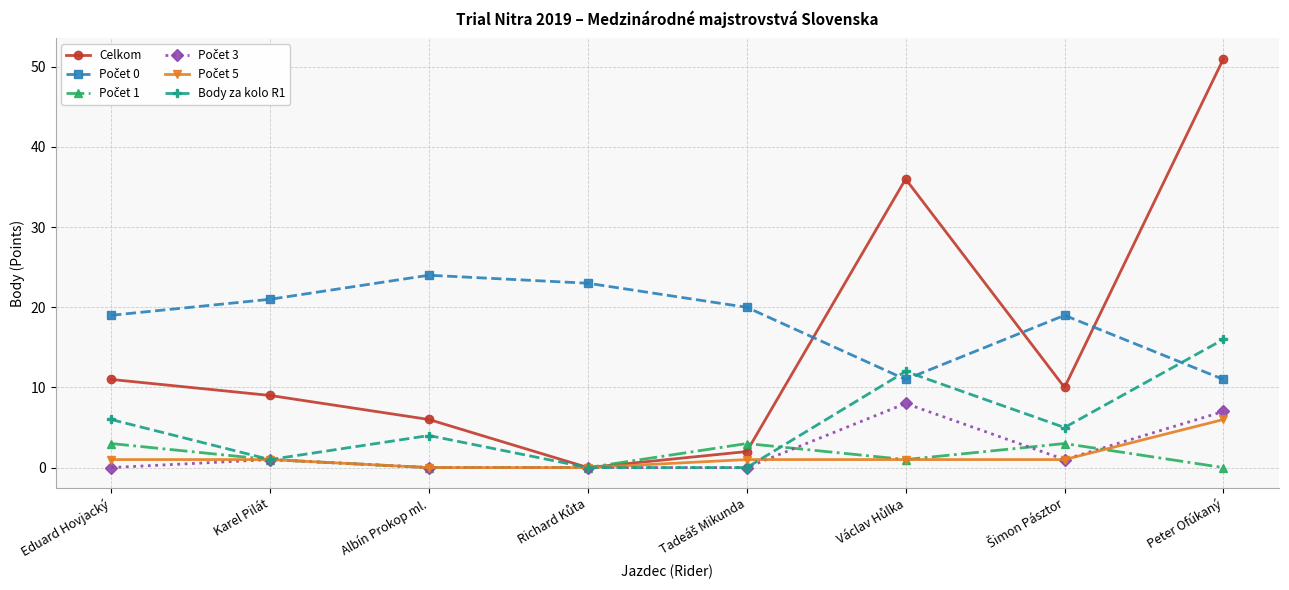

How many data points in Body za kolo R1 are less than 5?

4